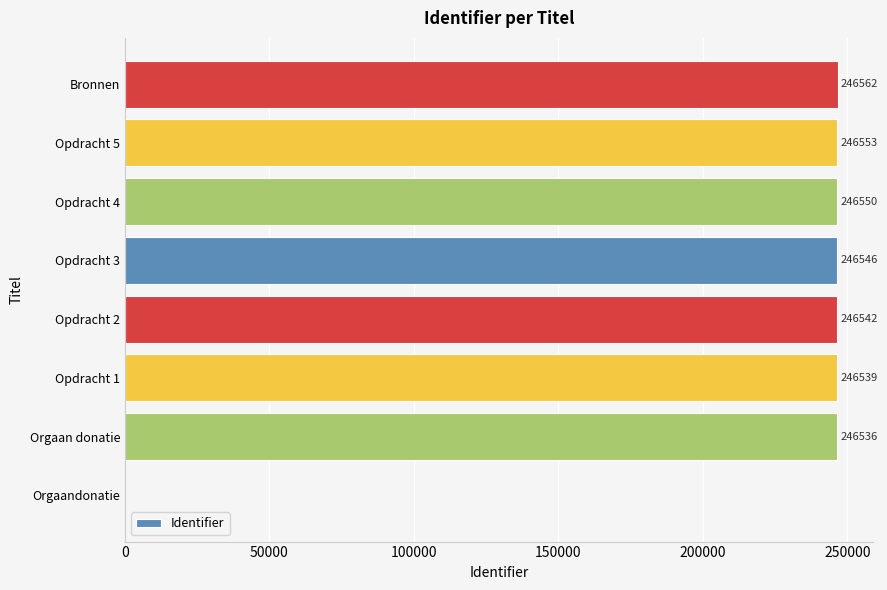

What is the sum of all values?

1725828